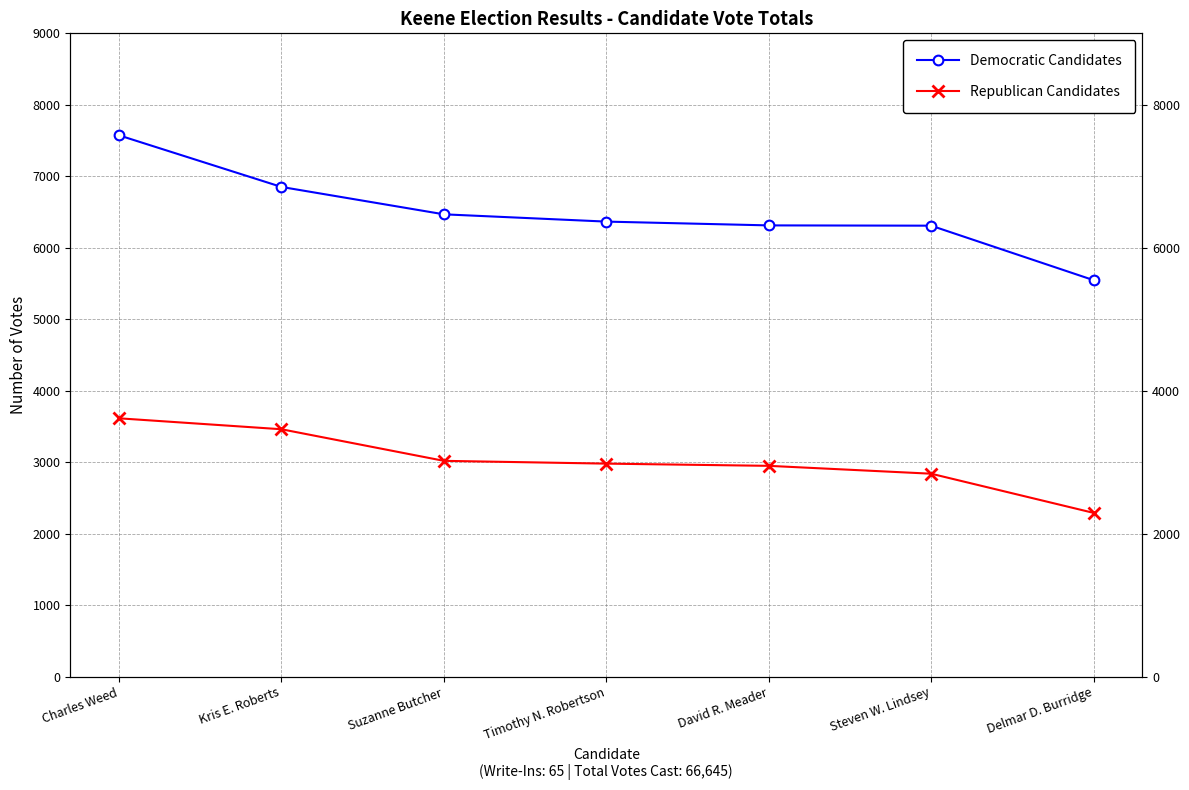

Which has a higher value, Delmar D. Burridge or David R. Meader?

David R. Meader